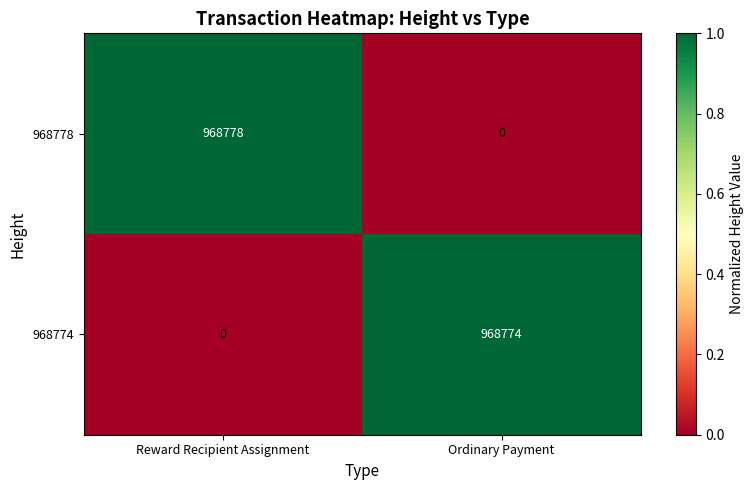

The value of 968774 at Ordinary Payment is 550830. True or false?

False